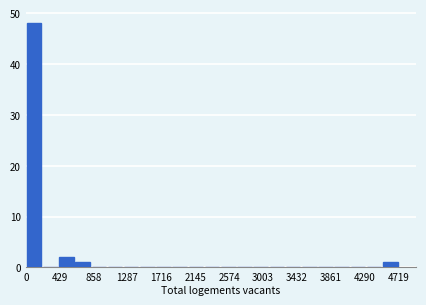

Which range on the x-axis has the tallest bar?

0 to 200